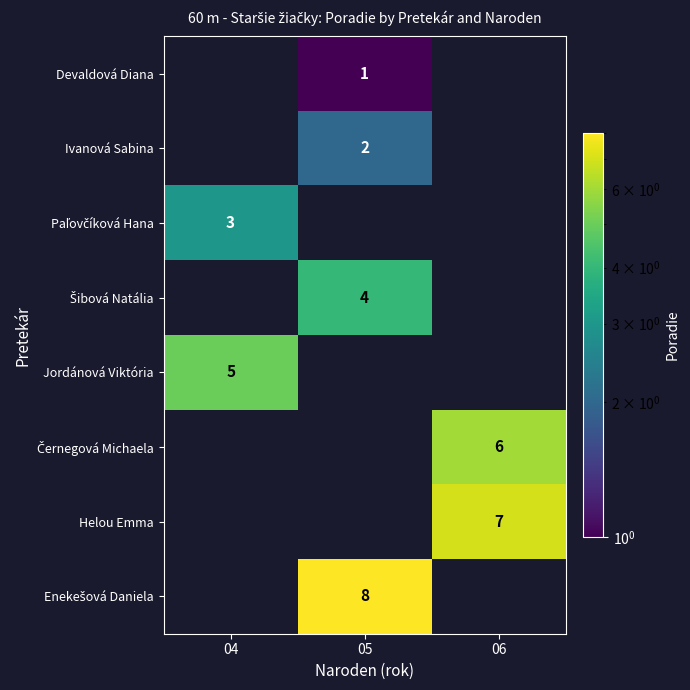

The Jordánová Viktória series shows 5 at 04. True or false?

True